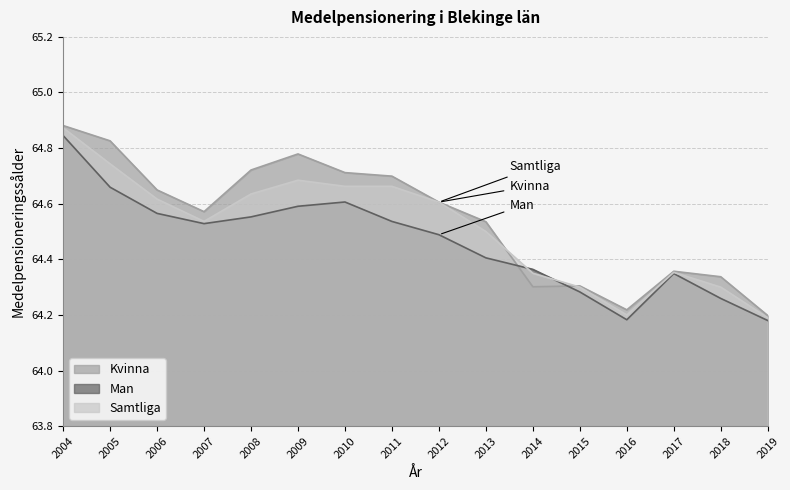

Reading left to right, what are all the values shown in this chart?

Kvinna: 2004=64.9	2005=64.8	2006=64.6	2007=64.6	2008=64.7	2009=64.8	2010=64.7	2011=64.7	2012=64.6	2013=64.5	2014=64.3	2015=64.3	2016=64.2	2017=64.4	2018=64.3	2019=64.2
Man: 2004=64.8	2005=64.7	2006=64.6	2007=64.5	2008=64.6	2009=64.6	2010=64.6	2011=64.5	2012=64.5	2013=64.4	2014=64.4	2015=64.3	2016=64.2	2017=64.3	2018=64.3	2019=64.2
Samtliga: 2004=64.9	2005=64.7	2006=64.6	2007=64.5	2008=64.6	2009=64.7	2010=64.7	2011=64.7	2012=64.6	2013=64.5	2014=64.3	2015=64.3	2016=64.2	2017=64.4	2018=64.3	2019=64.2